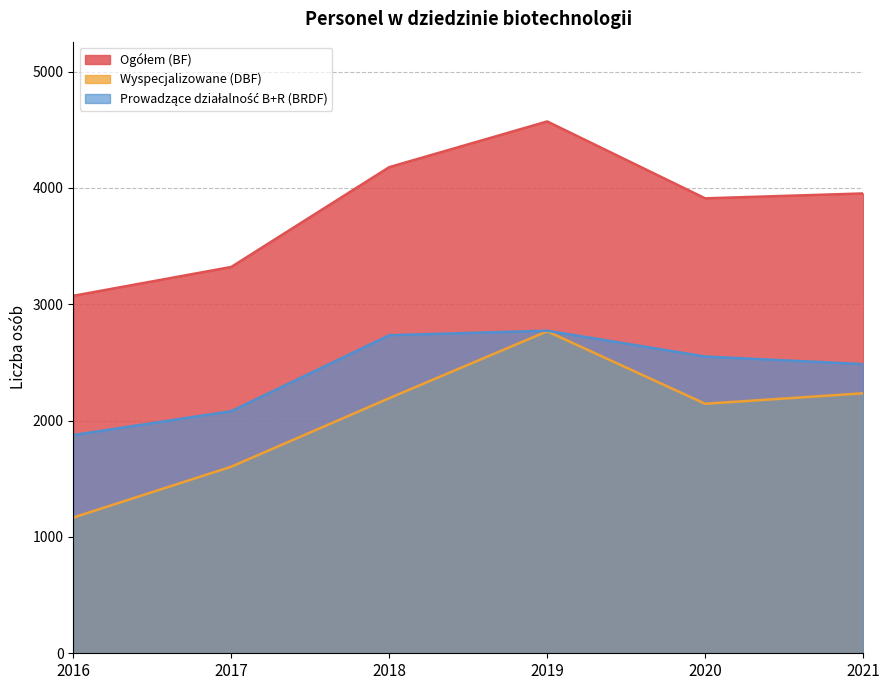

Which series has the widest spread of values?

Wyspecjalizowane (DBF)